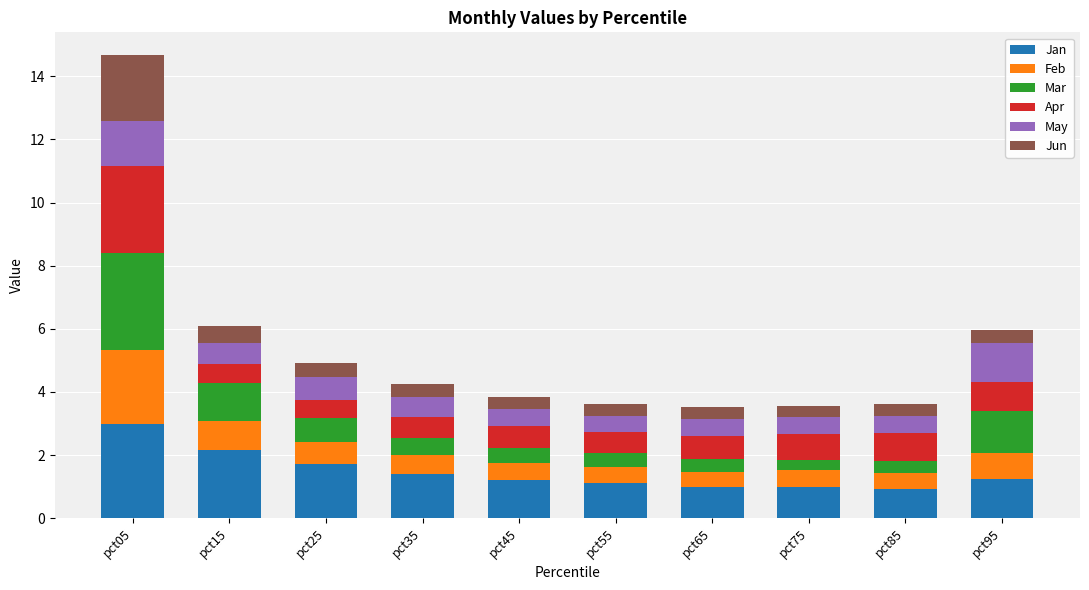

At which category is the sum across all series the highest?

pct05